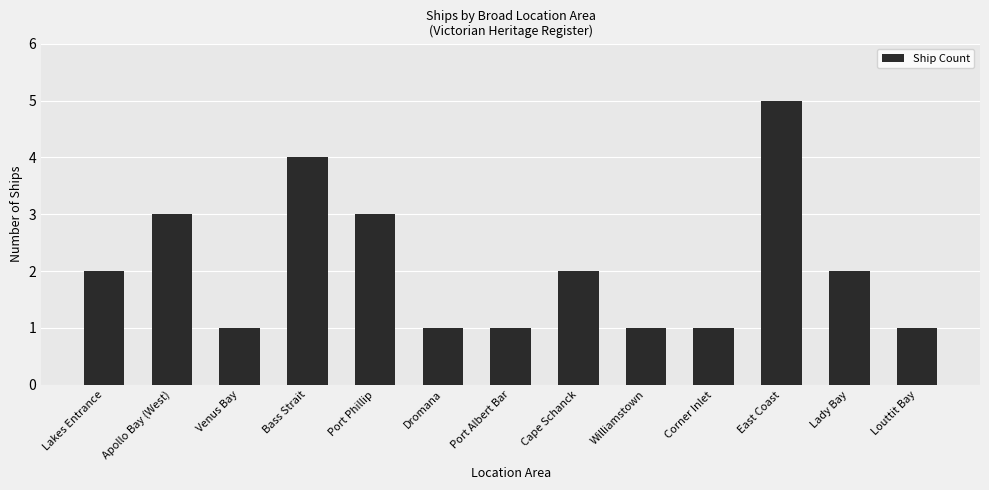

Which label corresponds to the largest value in the chart?

East Coast